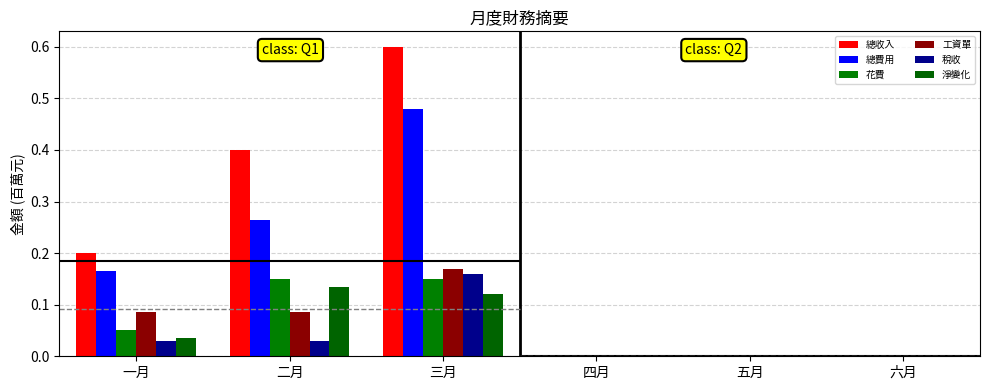

How many bars are there in total?

36